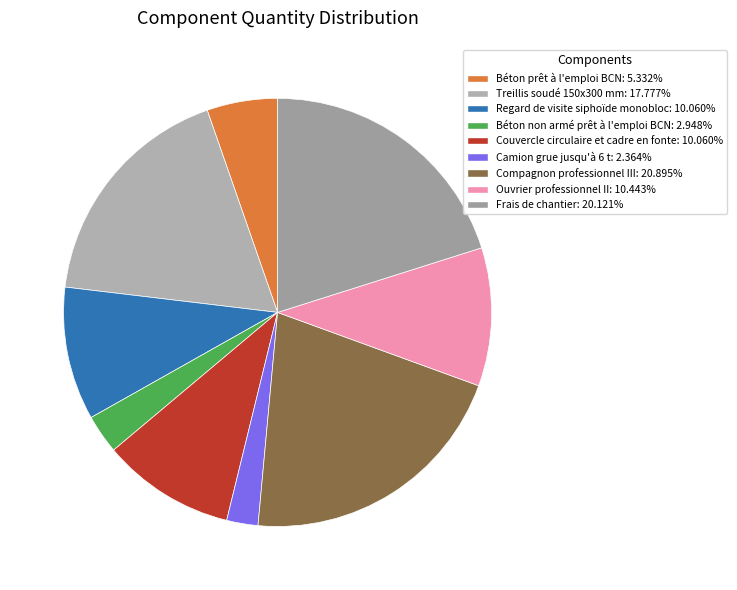

What portion of the pie excludes Treillis soudé 150x300 mm?

82.2%